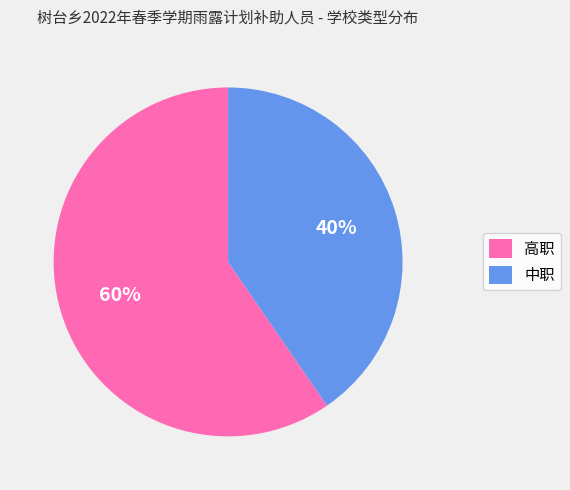

Combined, do 高职 and 中职 account for over 50%?

Yes